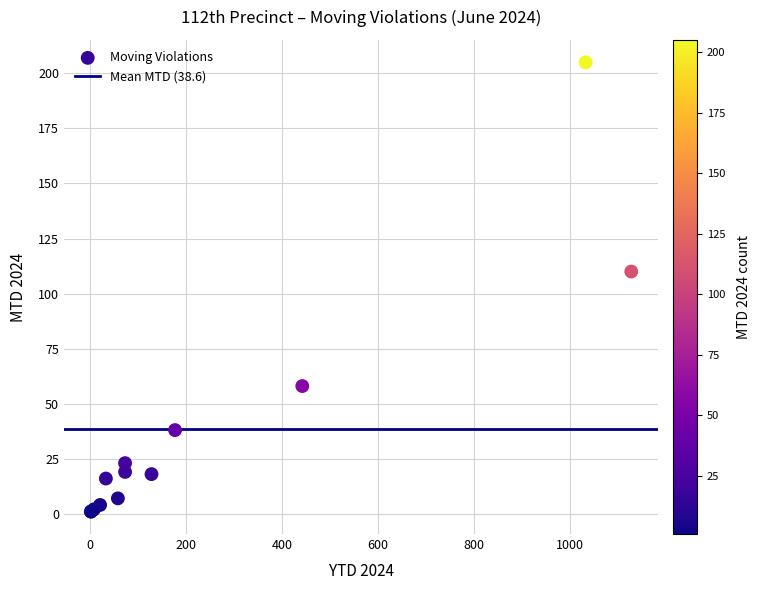

What Y value in the scatter plot is closest to 103?

110